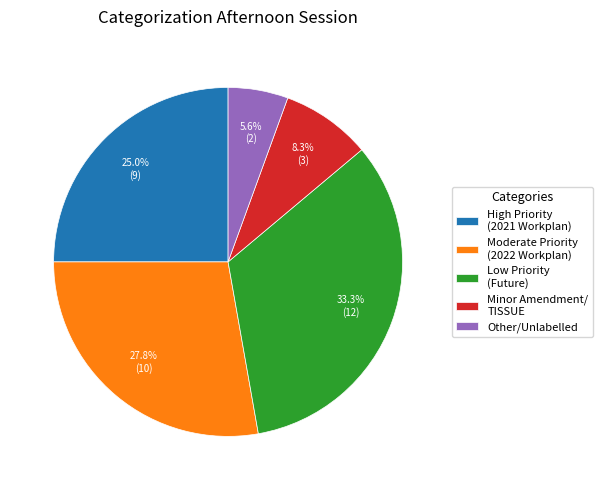

What is the ratio of the value at Minor Amendment/ TISSUE to the value at Other/Unlabelled?

1.5